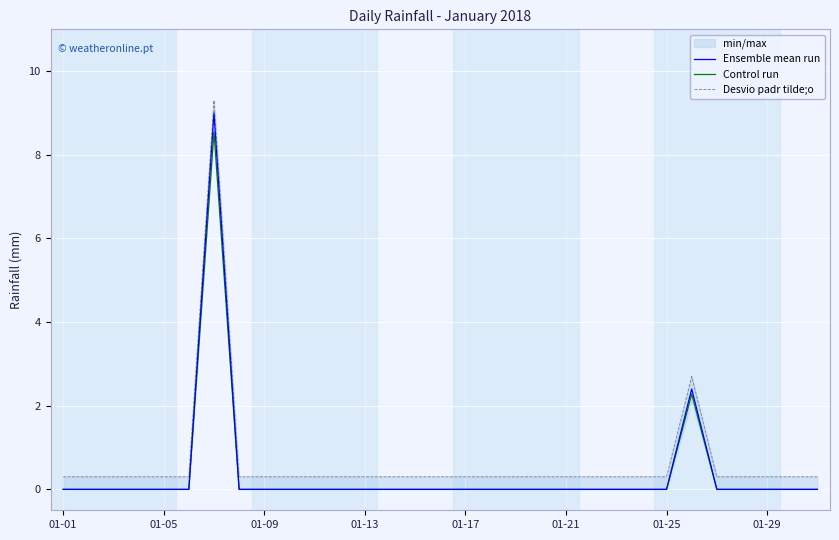

Is this an area chart (filled region under the line)?

No